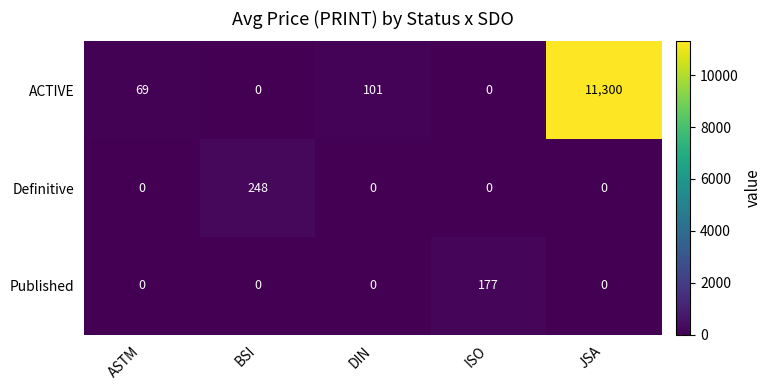

What is the total value across all series at DIN?

101